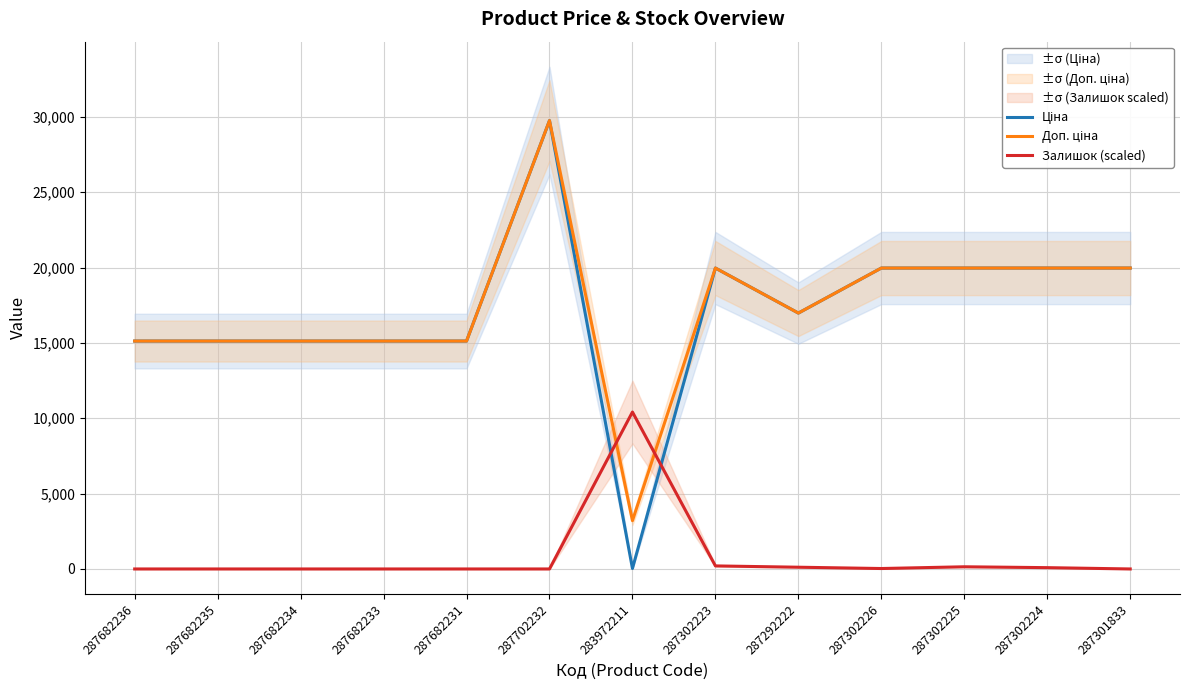

What is the label of the 7th point from the right?

283972211